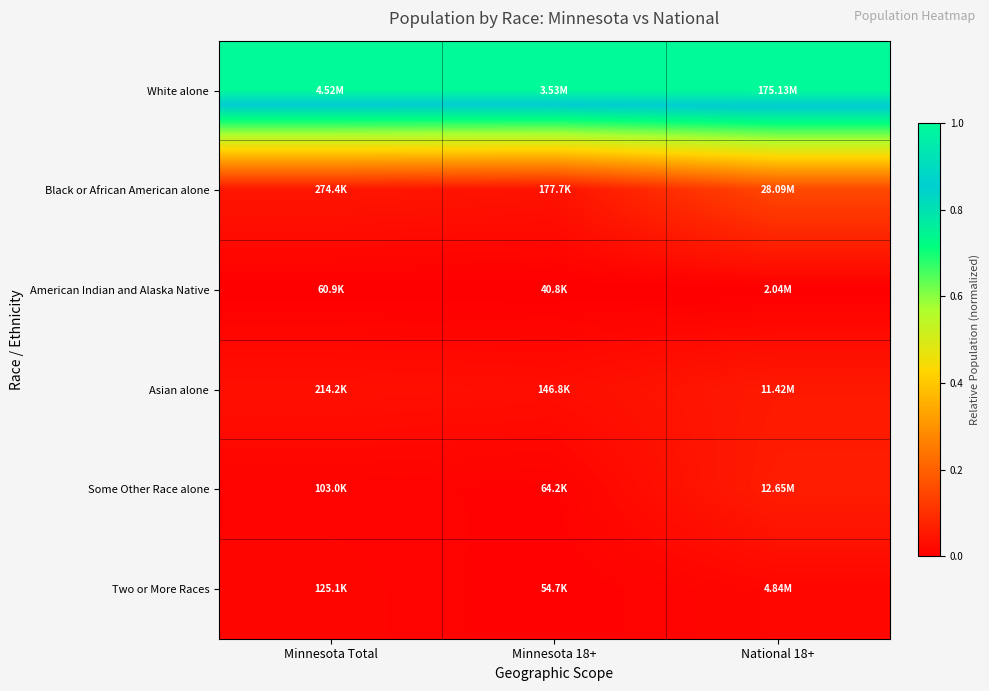

Reading left to right, extract all data points from this chart.

White alone: Minnesota Total=1.0	Minnesota 18+=1.0	National 18+=1.0
Black or African American alone: Minnesota Total=0.0	Minnesota 18+=0.0	National 18+=0.2
American Indian and Alaska Native: Minnesota Total=0.0	Minnesota 18+=0.0	National 18+=0.0
Asian alone: Minnesota Total=0.0	Minnesota 18+=0.0	National 18+=0.1
Some Other Race alone: Minnesota Total=0.0	Minnesota 18+=0.0	National 18+=0.1
Two or More Races: Minnesota Total=0.0	Minnesota 18+=0.0	National 18+=0.0